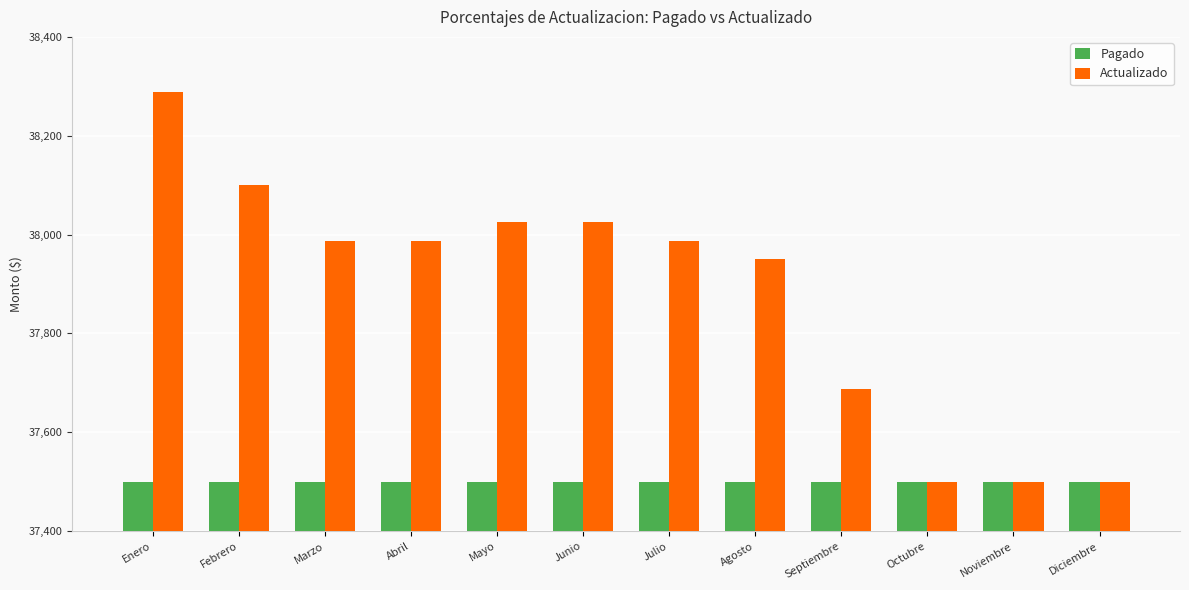

Rank the series by their average value, from lowest to highest.

Pagado, Actualizado